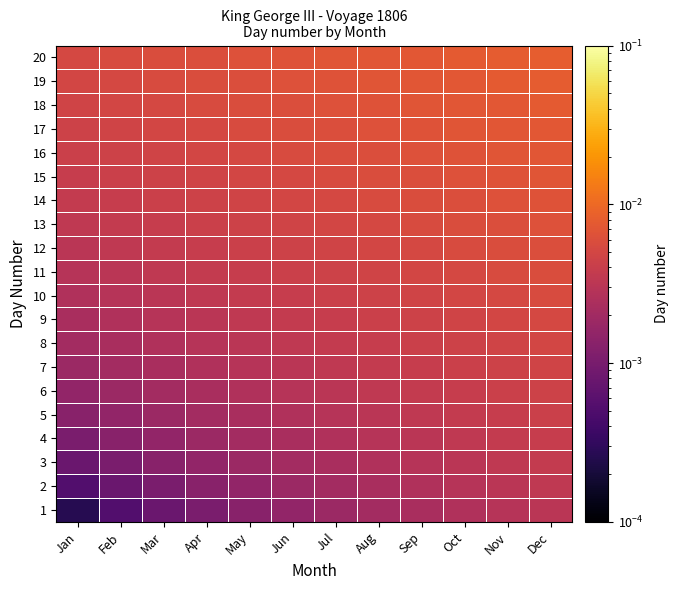

What is the total value across all series at May?

0.1